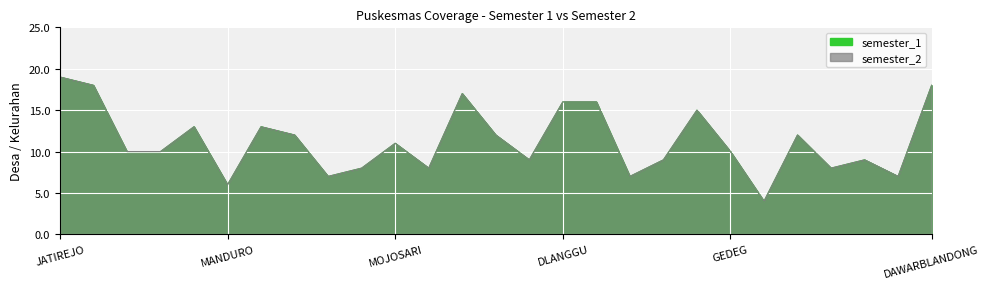

How many data points in semester_2 are less than 10?

11